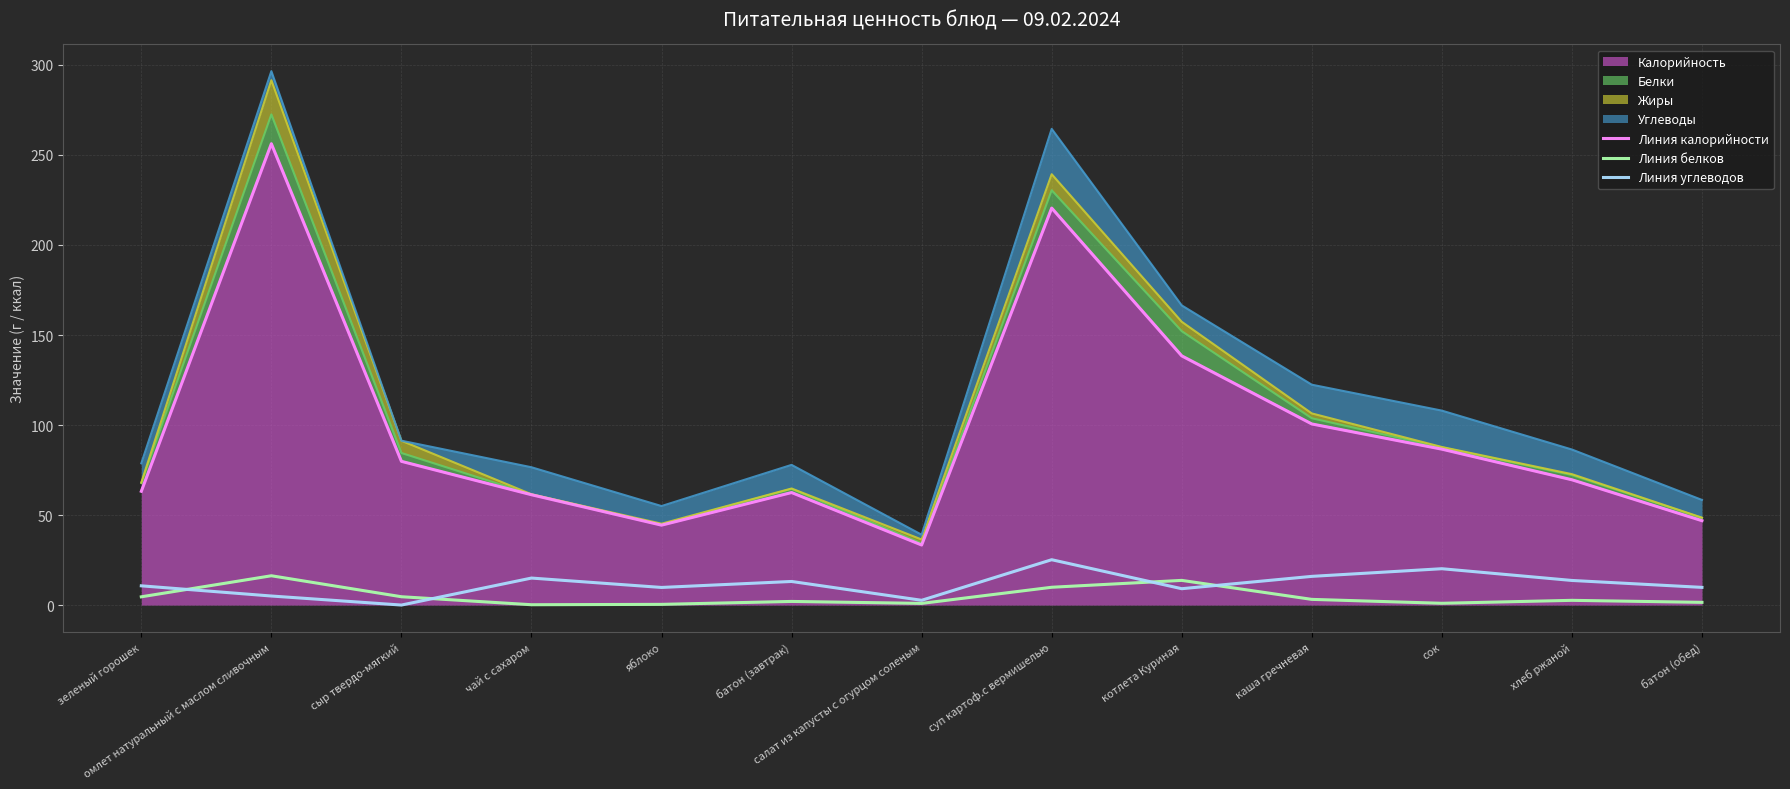

At which label does Линия белков reach its peak?

омлет натуральный с маслом сливочным